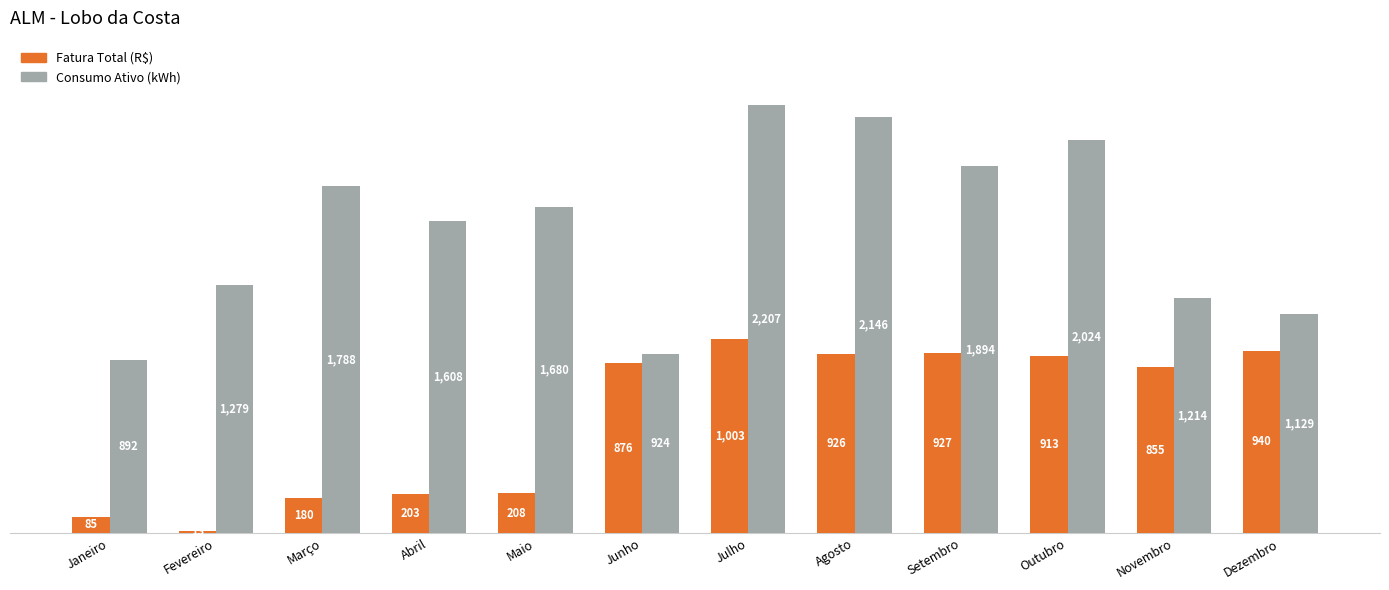

Is the value of Consumo Ativo (kWh) at Dezembro greater than the value of Fatura Total (R$) at Março?

Yes